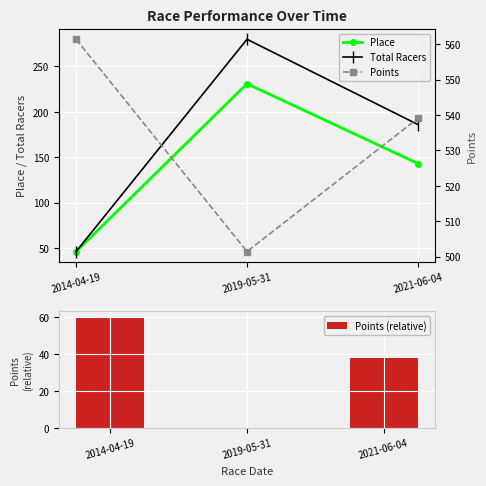

What is the approximate value of Points at 2021-06-04?

539.1